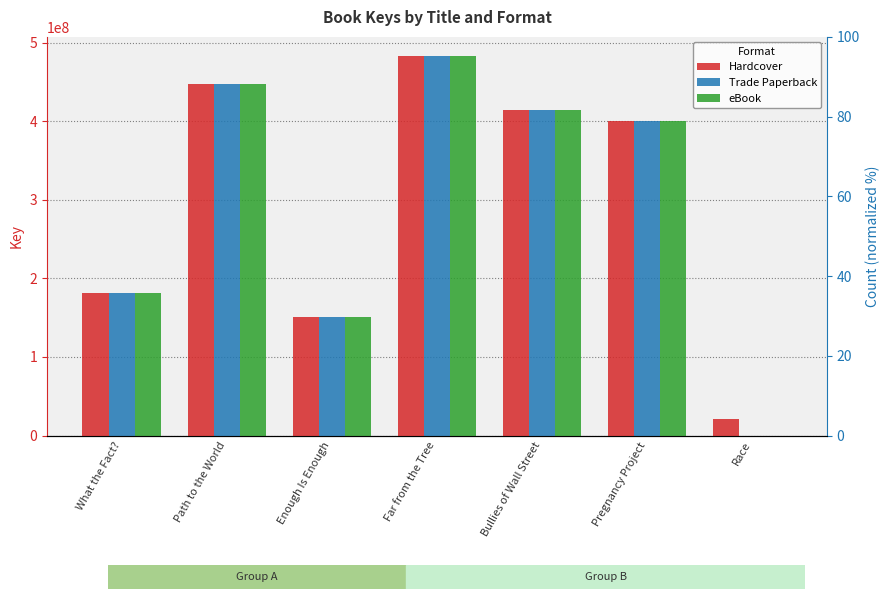

The value of Hardcover at Pregnancy Project is 400436271. True or false?

True